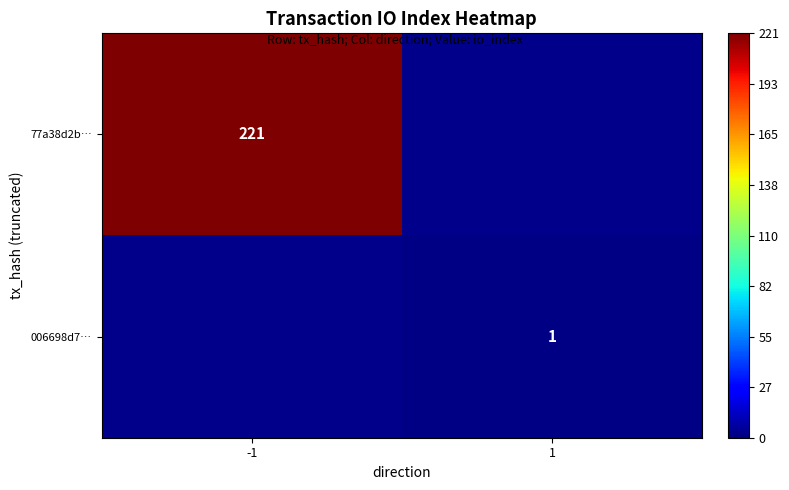

Is the value of 77a38d2b… at -1 greater than the value of 006698d7… at 1?

Yes